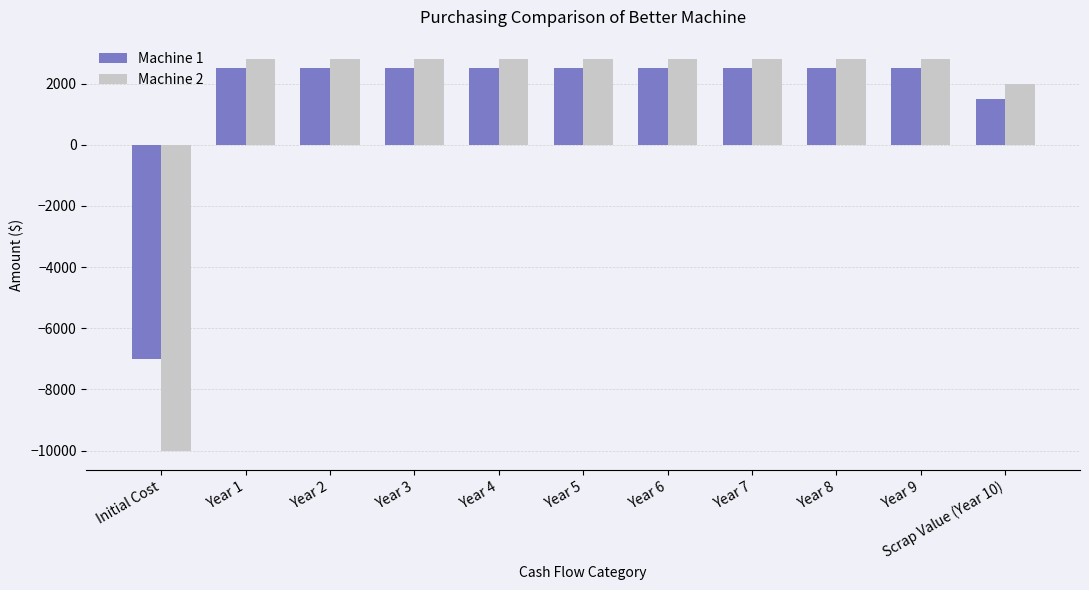

Which label corresponds to the smallest value in the chart?

Initial Cost